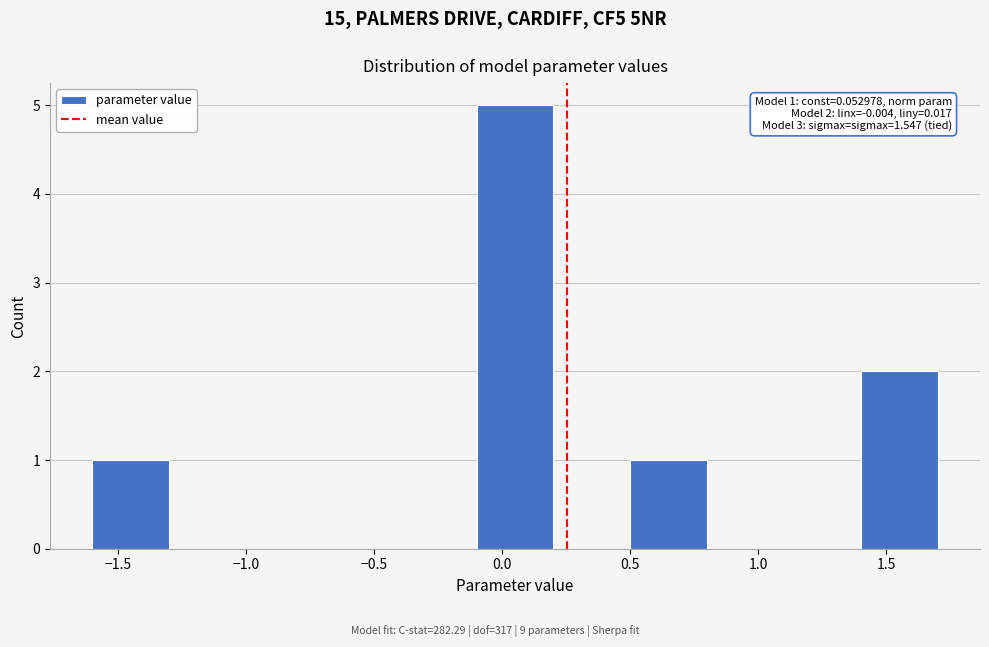

Over which range of the x-axis is the bar tallest?

-0.1 to 0.2